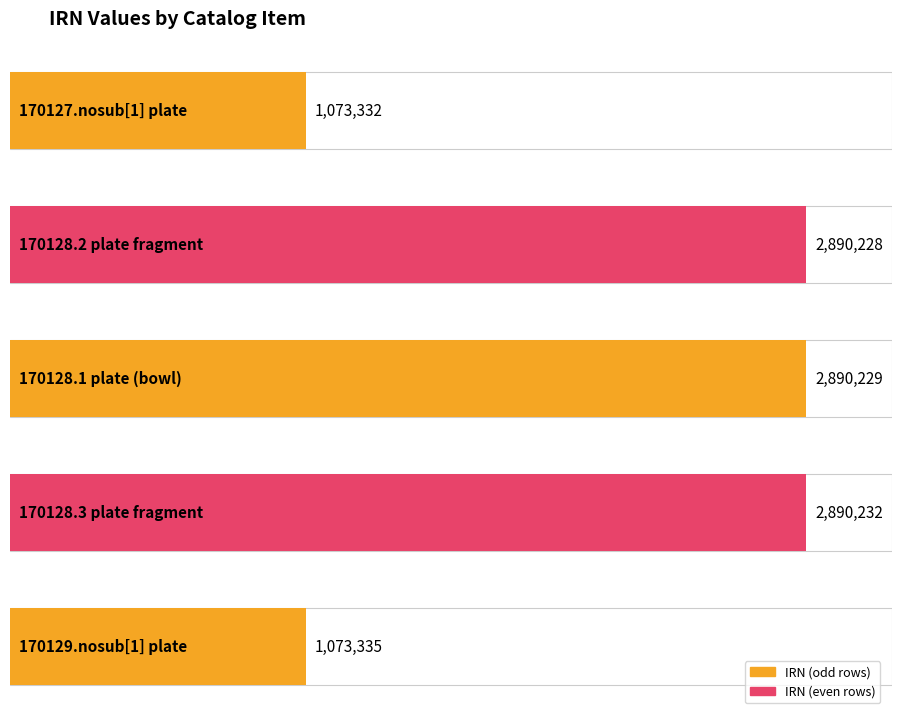

List the labels in order of value, smallest first.

170127.nosub[1] plate, 170129.nosub[1] plate, 170128.2 plate fragment, 170128.1 plate (bowl), 170128.3 plate fragment